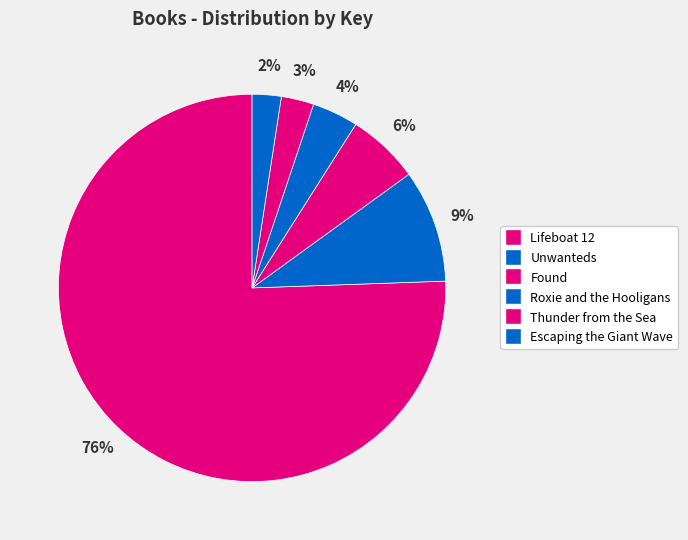

The Lifeboat 12 slice represents 66% of the pie. True or false?

False